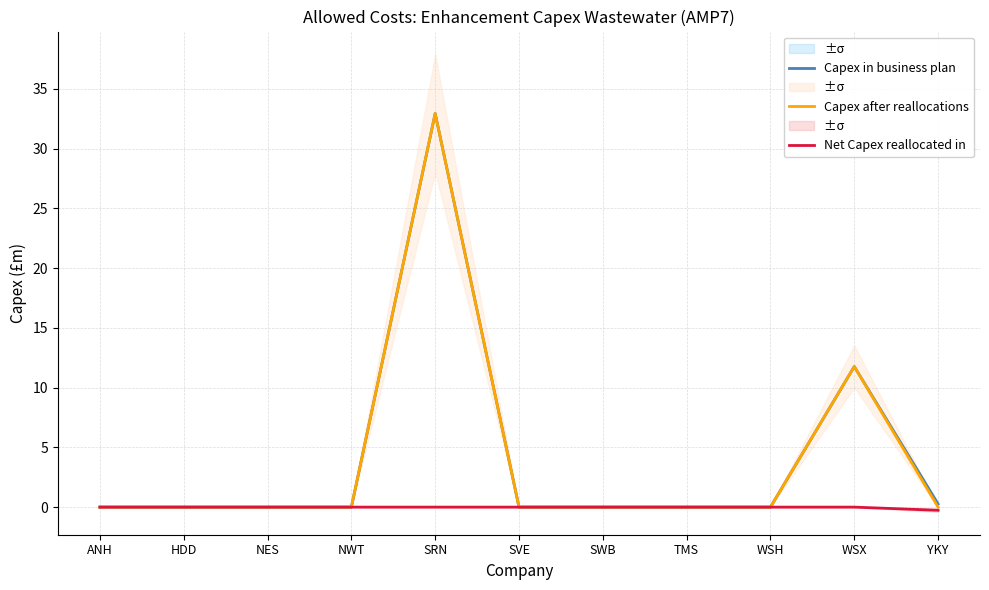

True or false: Capex in business plan has more than 2 interior local peaks.

False